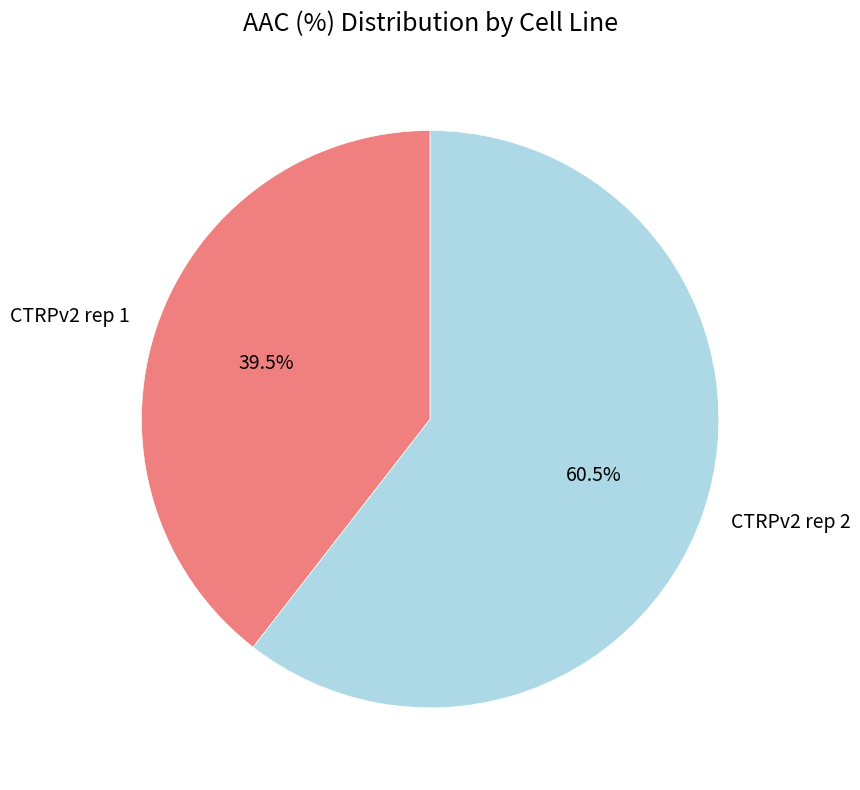

Approximately how many times larger is the value at CTRPv2 rep 1 compared to CTRPv2 rep 2?

0.7